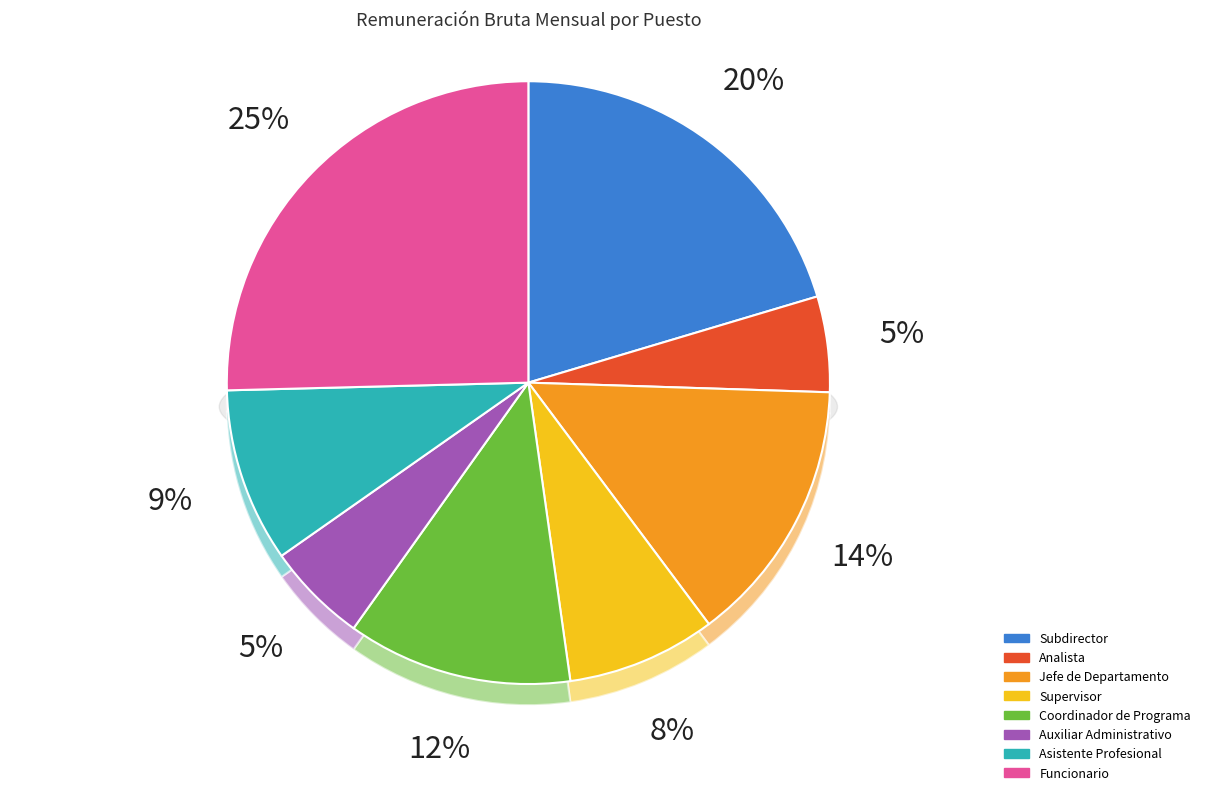

Does Asistente Profesional represent more than half of the total?

No